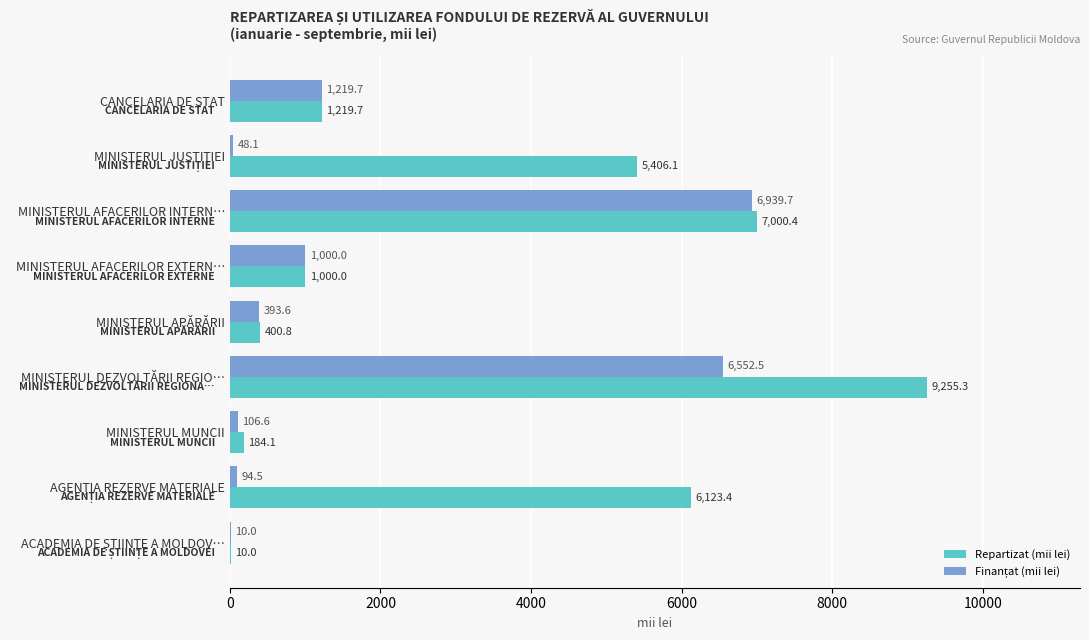

Which category has the highest value in the Repartizat (mii lei) series?

MINISTERUL DEZVOLTĂRII REGIO…